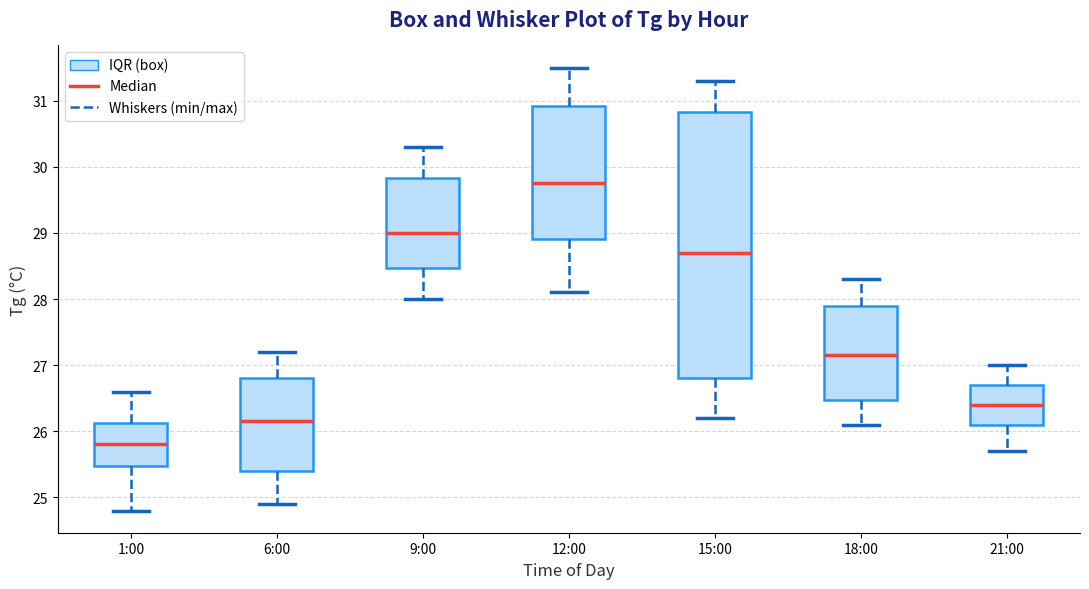

Reading left to right, transcribe this box plot: for each box, give where its median line is, the range the box spans, and where its two whiskers end, as read against the y-axis. The values are not printed on the chart, so give them approximately, as read against the axis.

1:00: median 25.8, box 25.5 to 26.1, whiskers 24.8 to 26.6
6:00: median 26.2, box 25.4 to 26.8, whiskers 24.9 to 27.2
9:00: median 29.0, box 28.5 to 29.8, whiskers 28.0 to 30.3
12:00: median 29.8, box 28.9 to 30.9, whiskers 28.1 to 31.5
15:00: median 28.7, box 26.8 to 30.8, whiskers 26.2 to 31.3
18:00: median 27.2, box 26.5 to 27.9, whiskers 26.1 to 28.3
21:00: median 26.4, box 26.1 to 26.7, whiskers 25.7 to 27.0